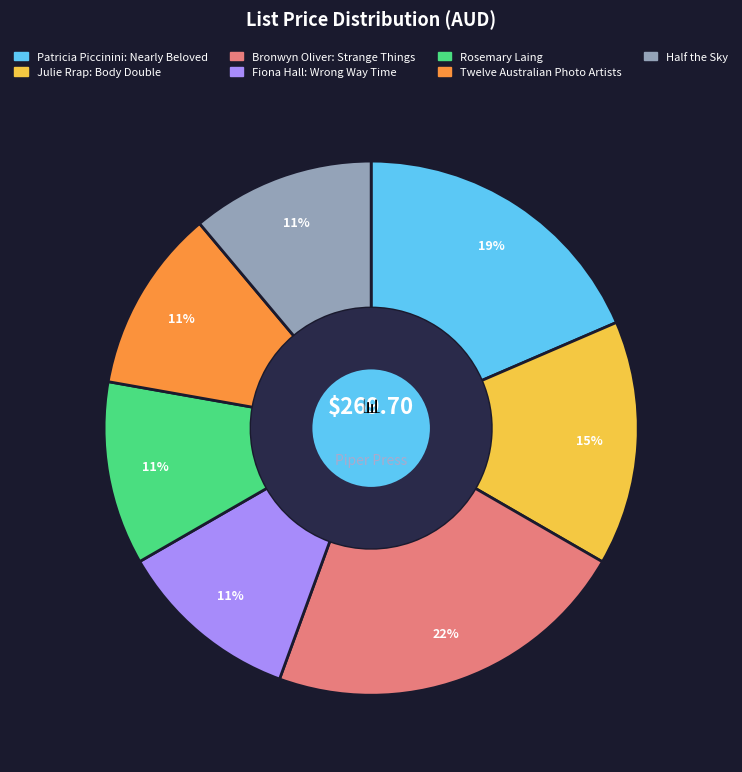

Do Rosemary Laing and Fiona Hall: Wrong Way Time together represent more than half of the pie?

No